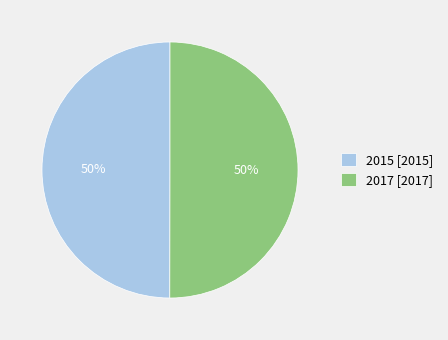

The 2015 slice represents 50% of the pie. True or false?

True